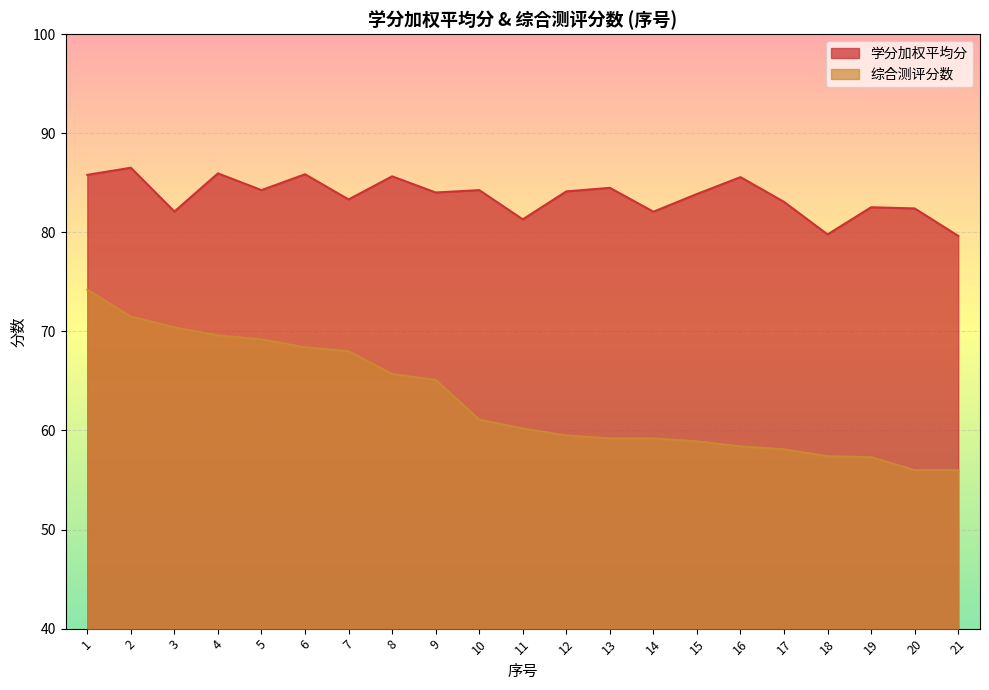

Reading left to right, transcribe all the data shown in this chart.

学分加权平均分: 1=85.8	2=86.5	3=82.1	4=86.0	5=84.3	6=85.9	7=83.3	8=85.7	9=84.0	10=84.3	11=81.3	12=84.1	13=84.5	14=82.1	15=83.9	16=85.6	17=83.1	18=79.8	19=82.5	20=82.4	21=79.6
综合测评分数: 1=74.2	2=71.5	3=70.4	4=69.6	5=69.2	6=68.4	7=68.0	8=65.7	9=65.1	10=61.1	11=60.2	12=59.5	13=59.2	14=59.2	15=58.9	16=58.4	17=58.1	18=57.4	19=57.3	20=56.0	21=56.0